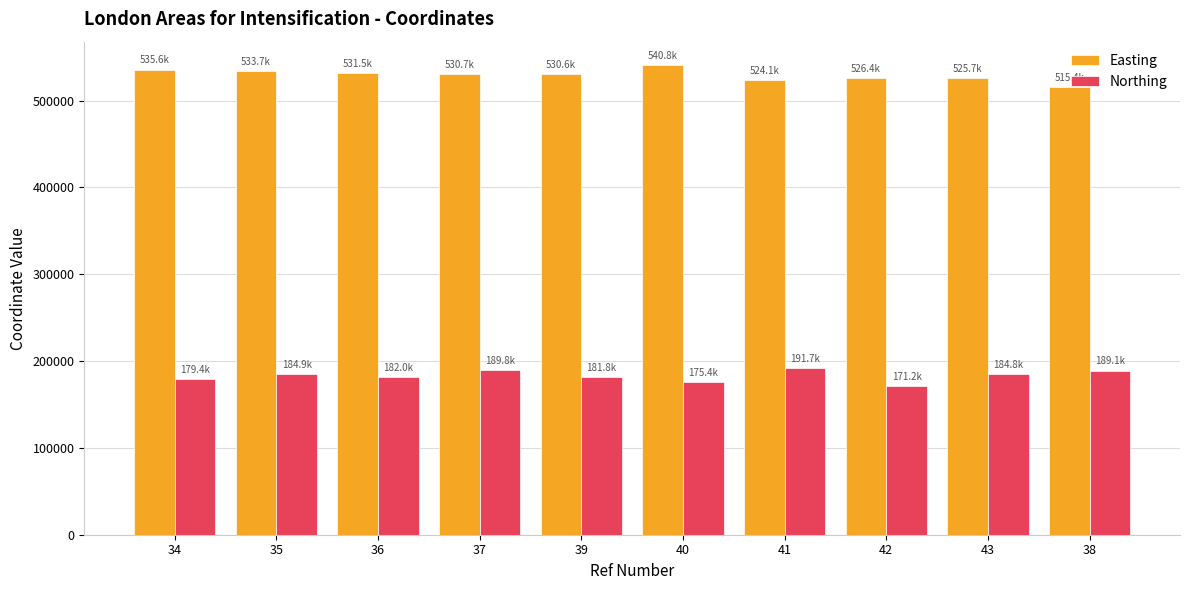

What is the spread (max minus min) of values at 43?

340889.6